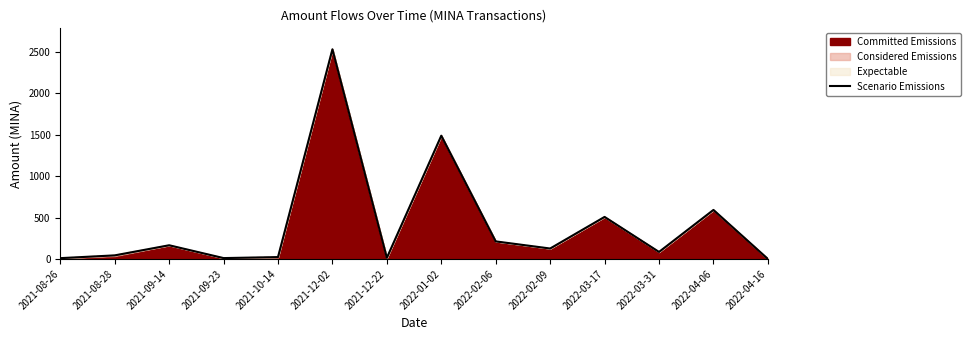

List the labels in order of value, smallest first.

2022-04-16, 2021-08-26, 2021-09-23, 2021-12-22, 2021-10-14, 2021-08-28, 2022-03-31, 2022-02-09, 2021-09-14, 2022-02-06, 2022-03-17, 2022-04-06, 2022-01-02, 2021-12-02